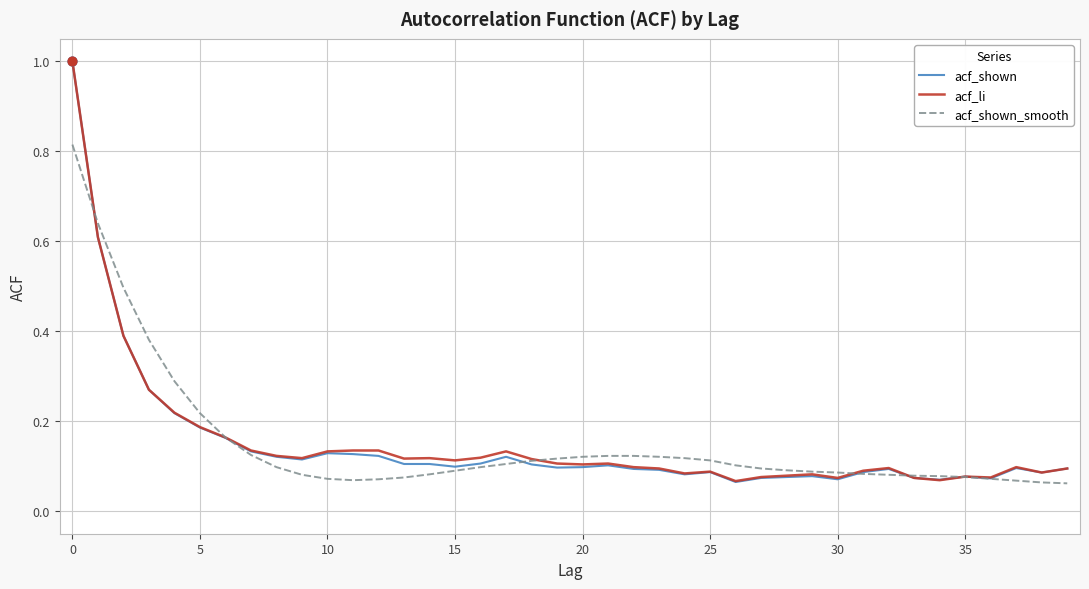

What is the greatest value displayed?

1.0